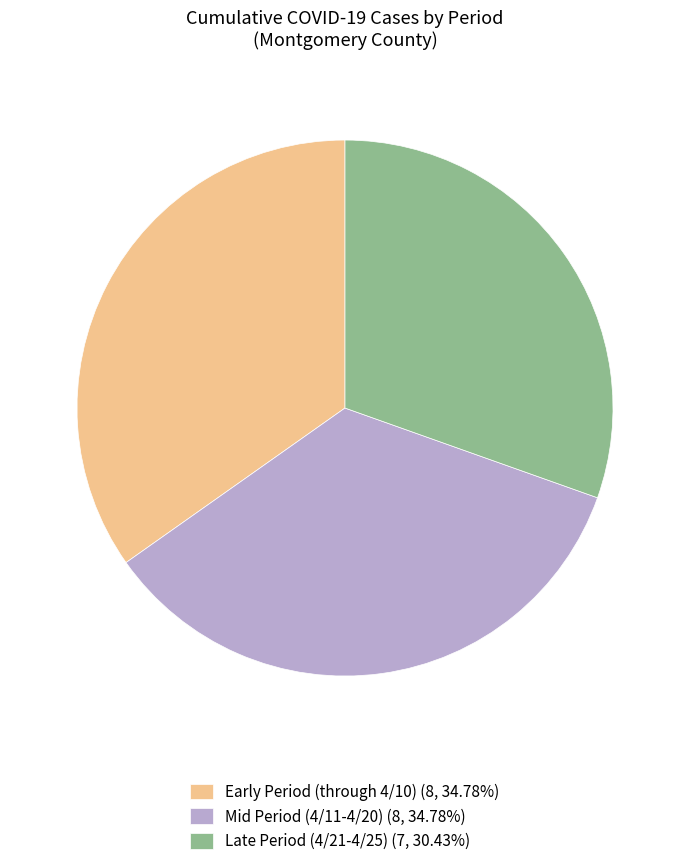

Approximately how many times larger is the value at Mid Period (4/11-4/20) (8, 34.78%) compared to Late Period (4/21-4/25) (7, 30.43%)?

1.1